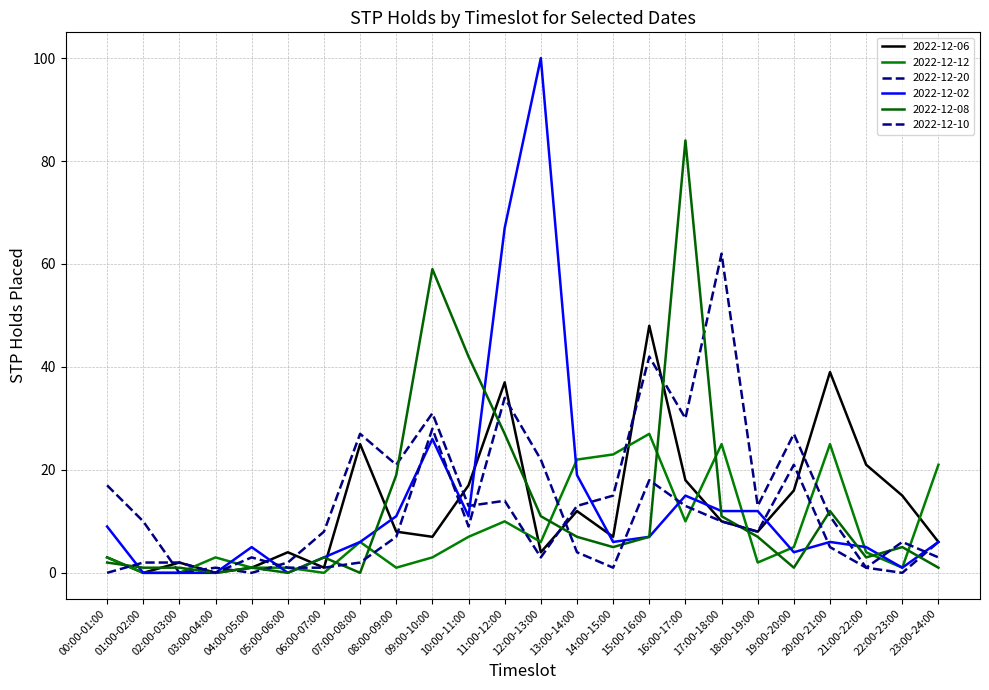

How many series are shown in this chart?

6